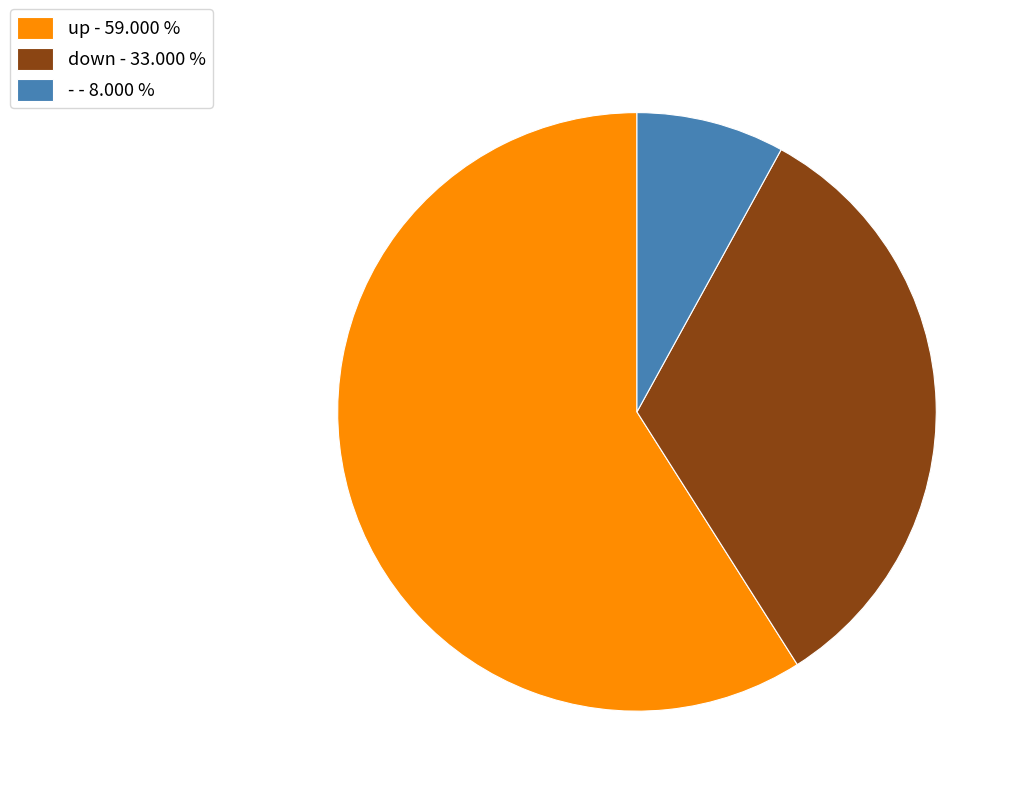

True or false: up accounts for 59% of the total.

True